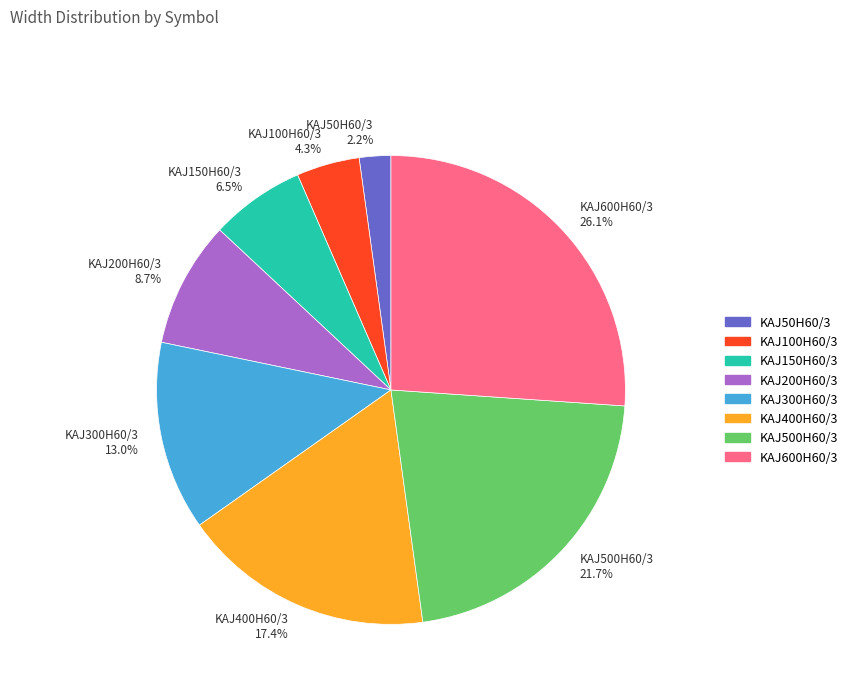

Combined, what portion of the pie is KAJ300H60/3 and KAJ600H60/3?

39.1%